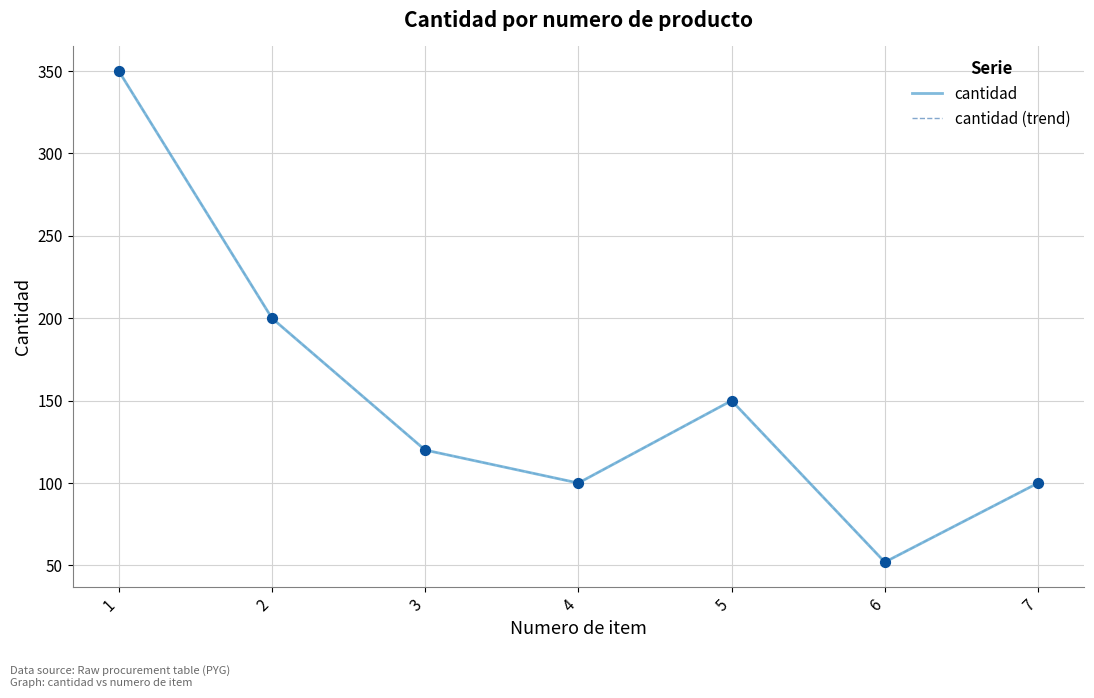

Does the chart have visible grid lines?

Yes